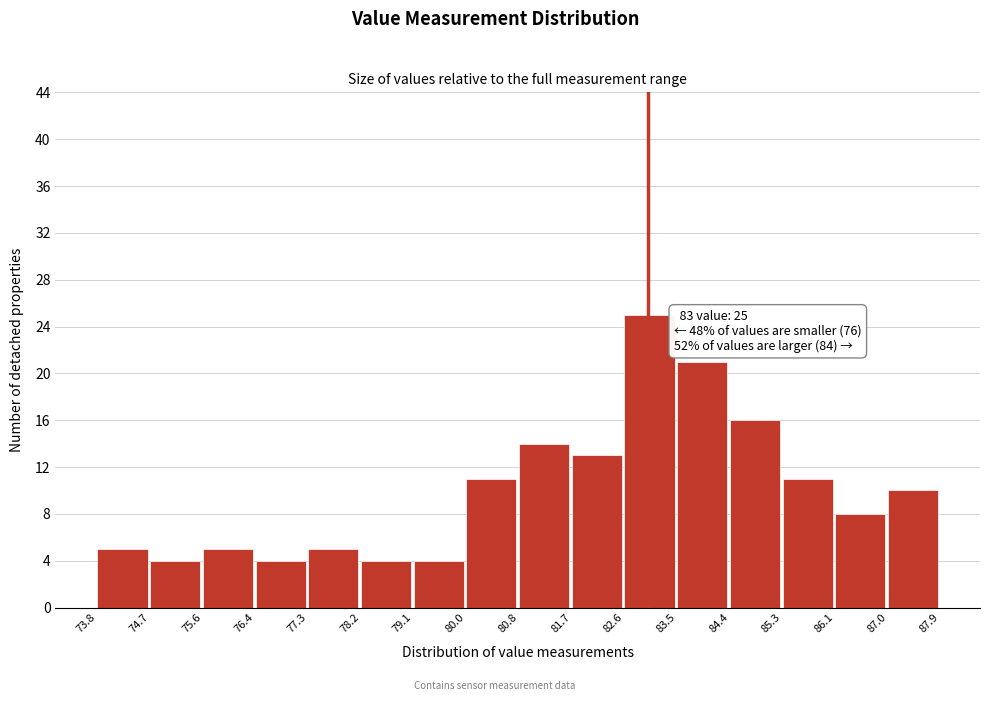

Which range on the x-axis has the tallest bar?

82.6 to 83.5